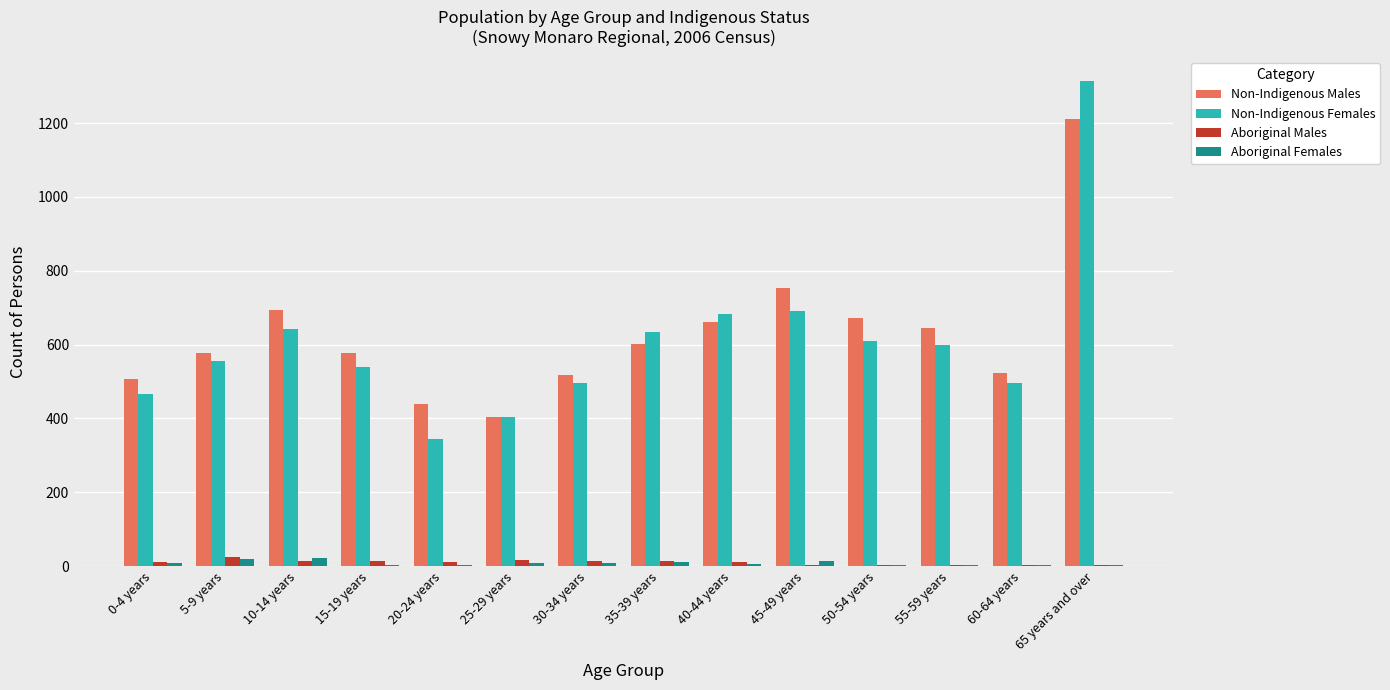

Between 35-39 years and 50-54 years, which series saw the biggest shift?

Non-Indigenous Males